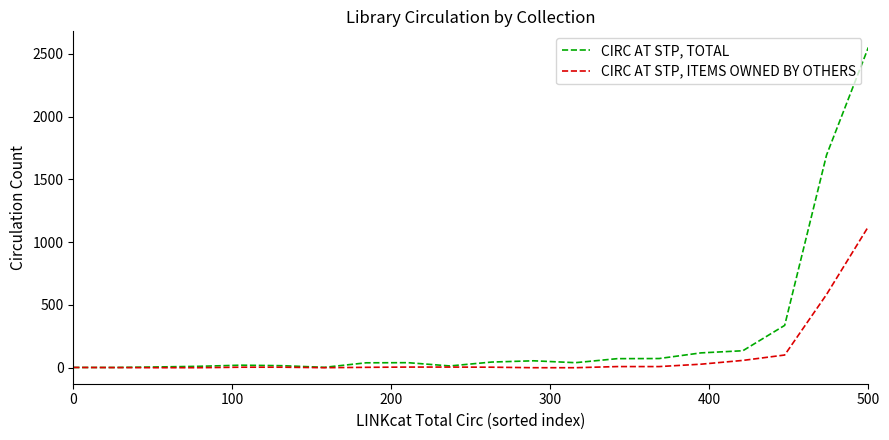

List the series in order of their peak value, highest first.

CIRC AT STP, TOTAL, CIRC AT STP, ITEMS OWNED BY OTHERS